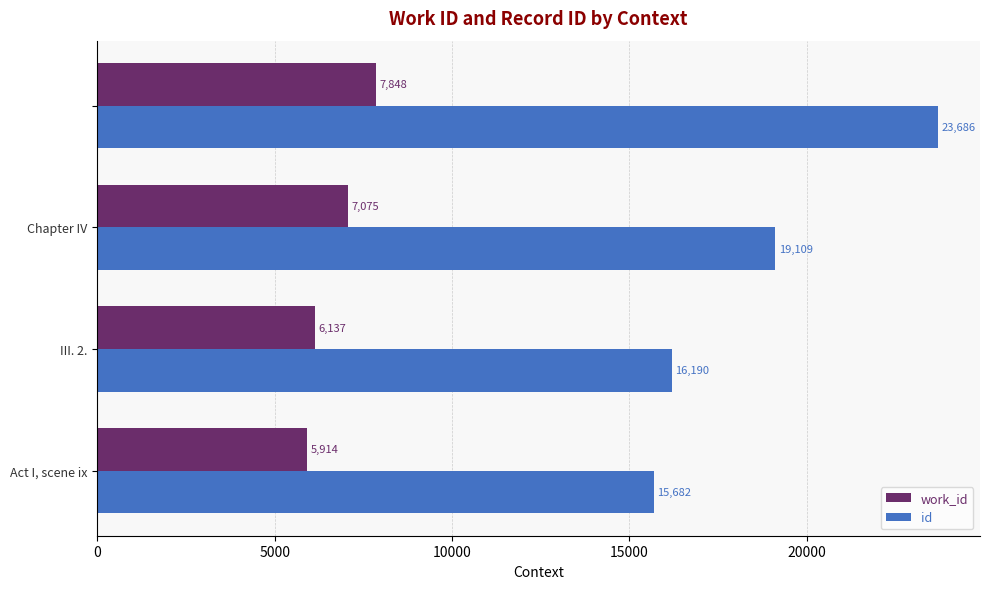

Which series has the largest total across all categories?

id